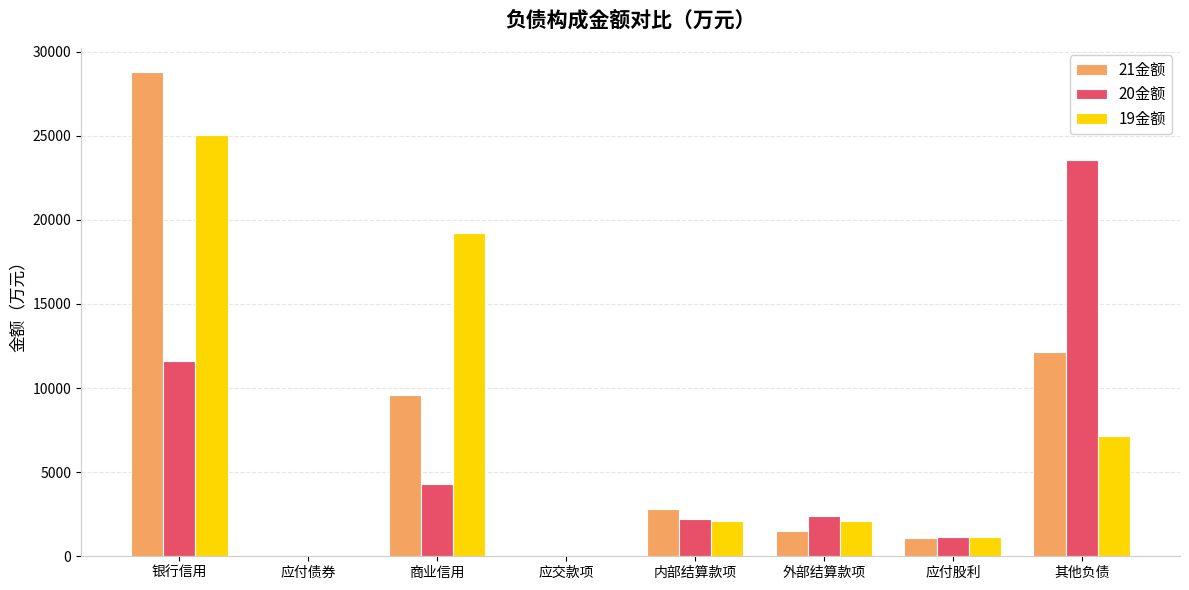

At which category is the sum across all series the highest?

银行信用